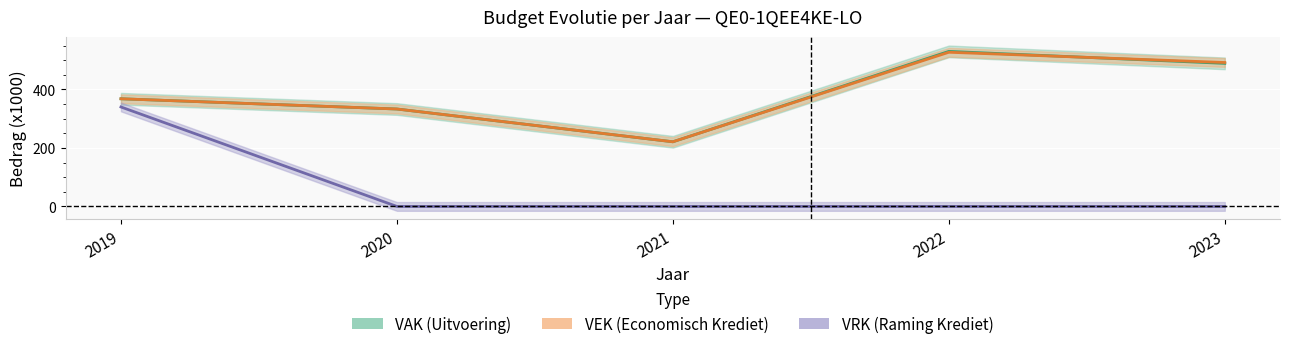

How many series are shown in this chart?

3